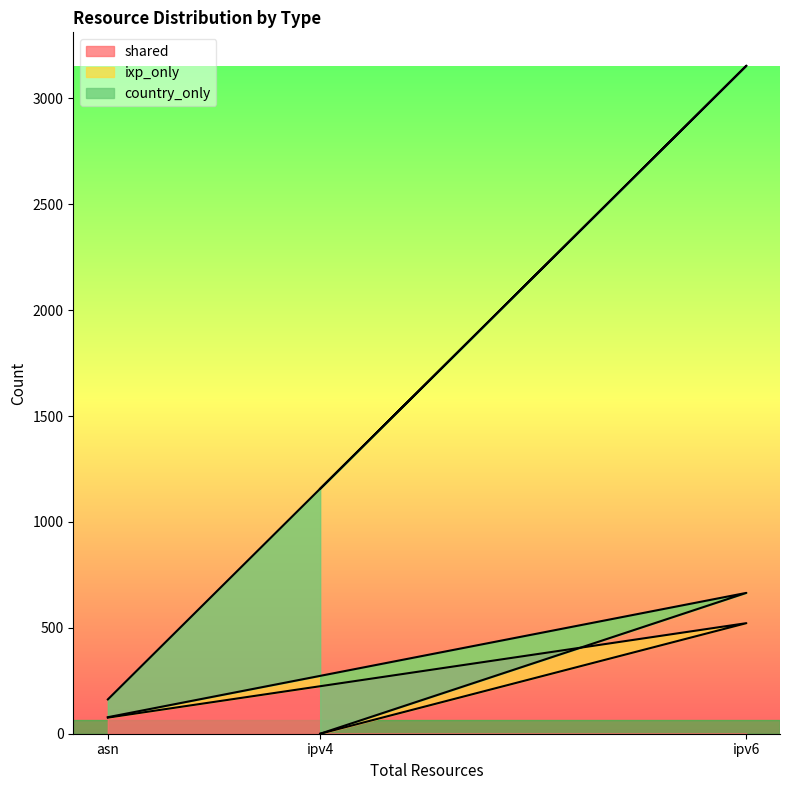

Rank the categories by shared value from highest to lowest.

ipv6, asn, ipv4